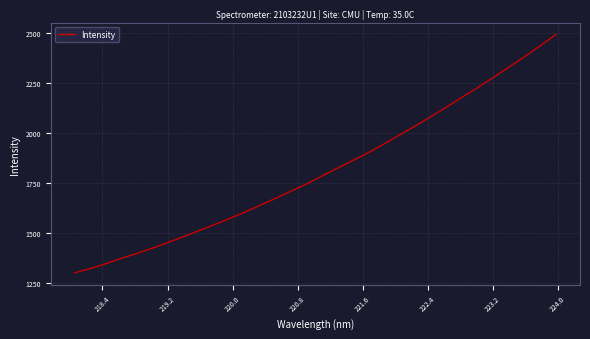

What is the difference between the maximum and minimum values?

1190.4